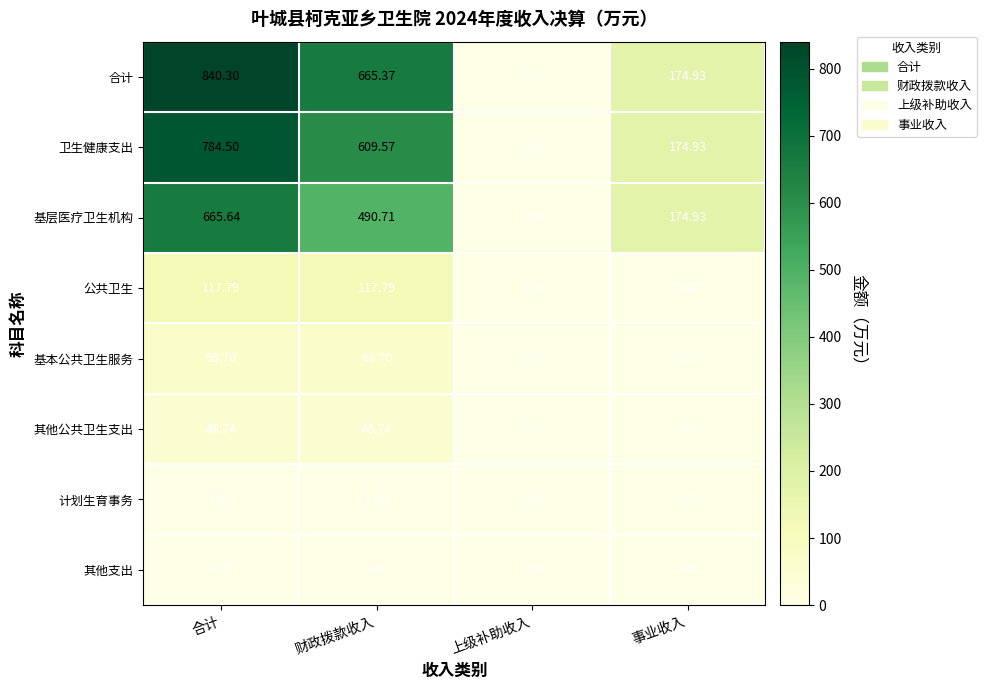

At 合计, list the series in order from smallest to largest.

其他支出, 计划生育事务, 其他公共卫生支出, 基本公共卫生服务, 公共卫生, 基层医疗卫生机构, 卫生健康支出, 合计